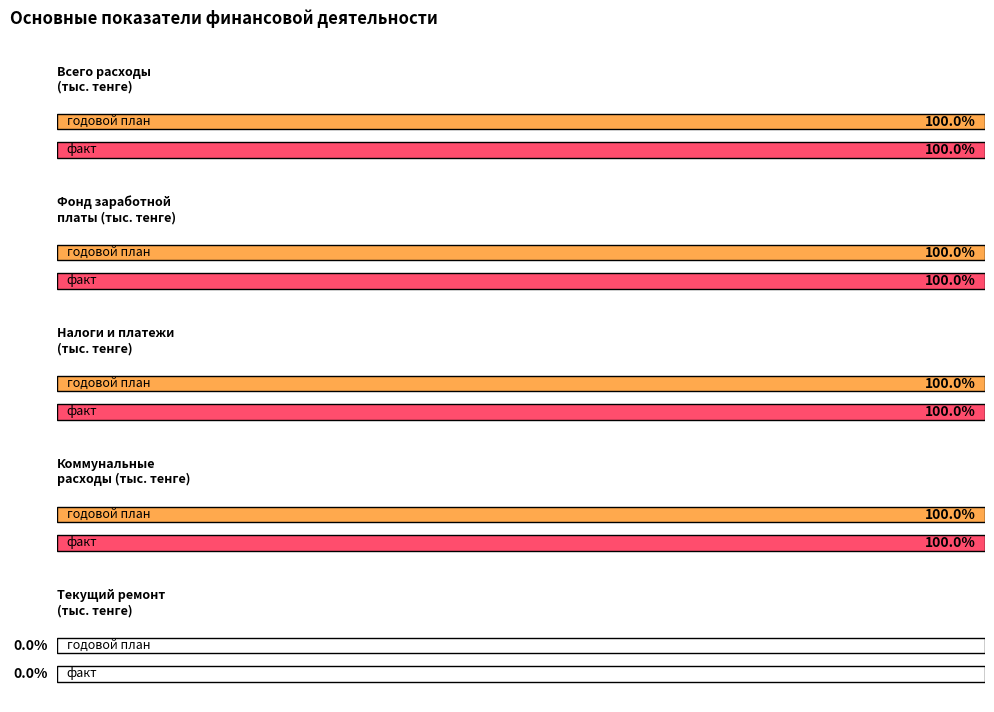

What is the average value of the факт series?

23128.1